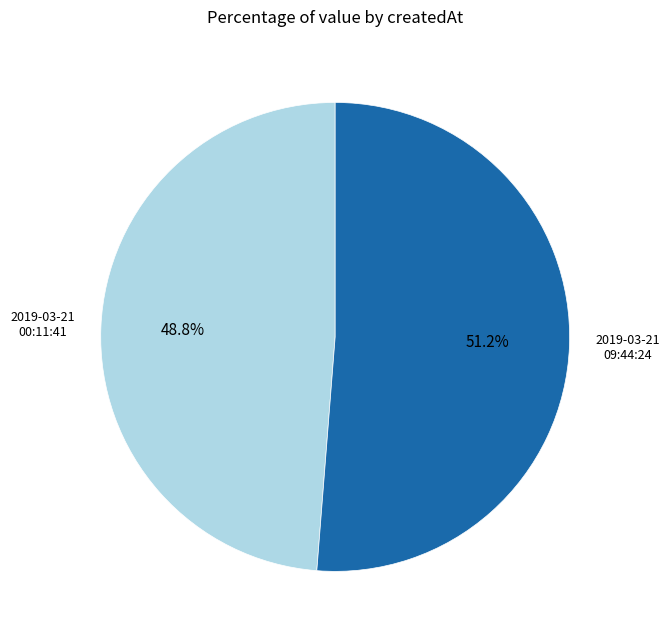

Is there a majority slice in this chart?

Yes